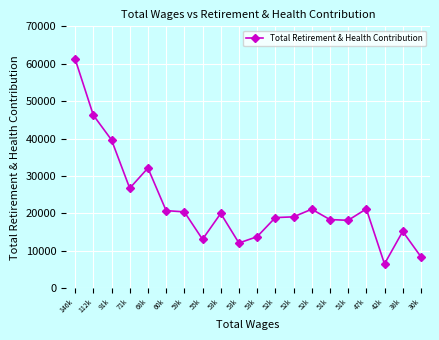

What is the maximum value shown in the chart?

61256